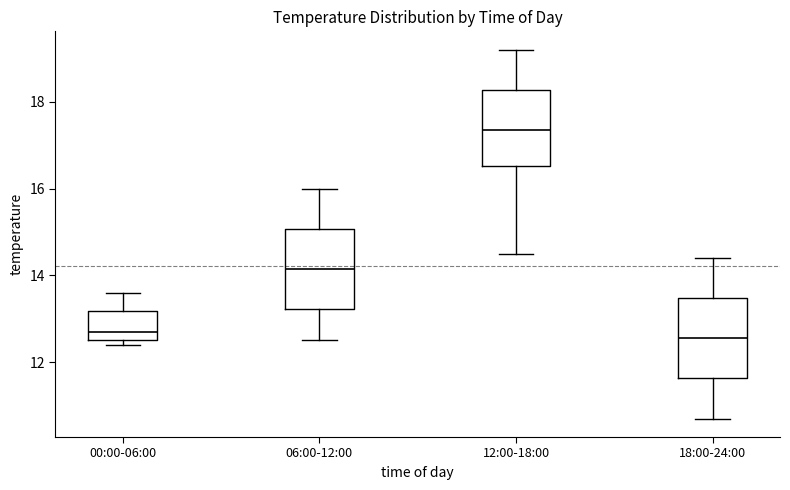

Reading left to right, transcribe this box plot: for each box, give where its median line is, the range the box spans, and where its two whiskers end, as read against the y-axis. The values are not printed on the chart, so give them approximately, as read against the axis.

00:00-06:00: median 12.8, box 12.6 to 13.2, whiskers 12.4 to 13.6
06:00-12:00: median 14.2, box 13.2 to 15.0, whiskers 12.6 to 16.0
12:00-18:00: median 17.4, box 16.6 to 18.2, whiskers 14.6 to 19.2
18:00-24:00: median 12.6, box 11.6 to 13.4, whiskers 10.8 to 14.4